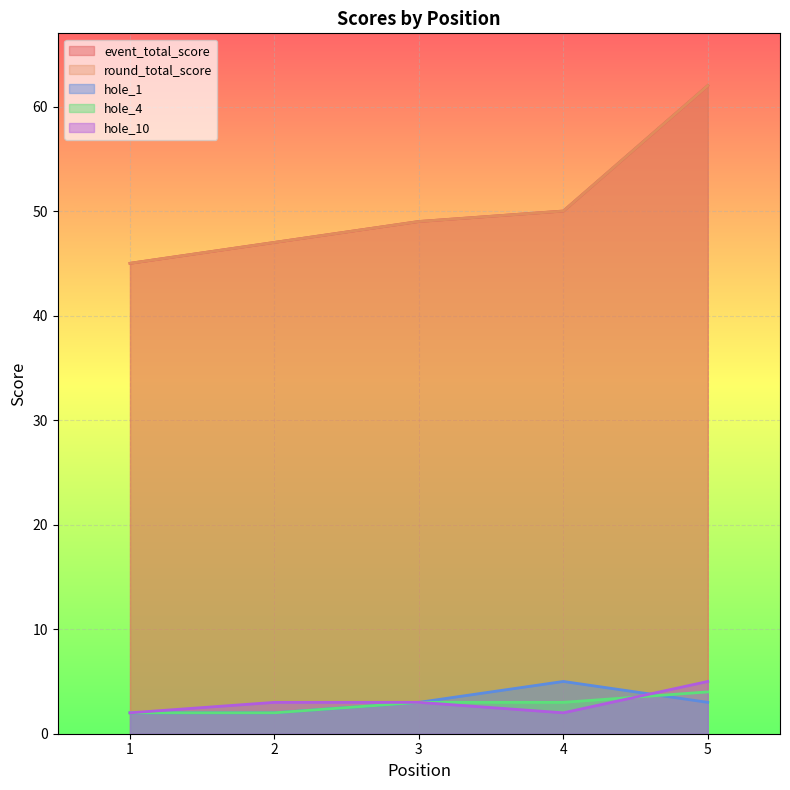

True or false: round_total_score and hole_1 cross at least once.

False